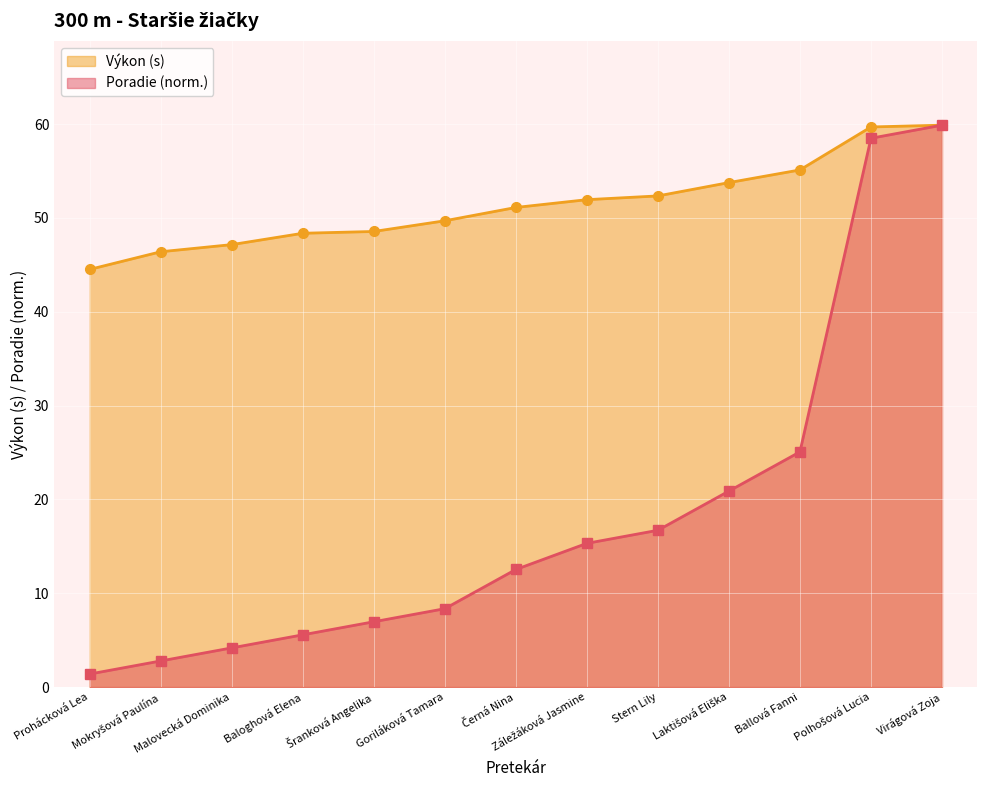

True or false: Poradie and Výkon cross at least once.

False